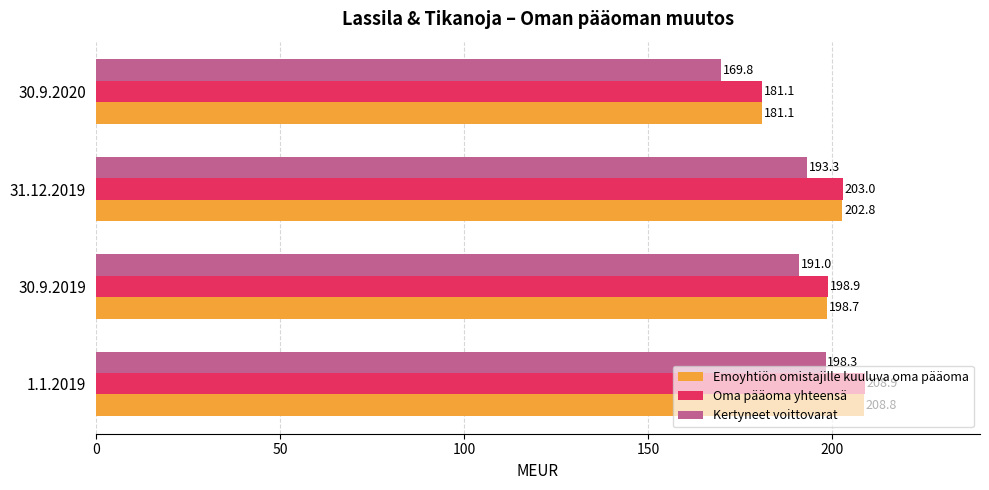

What is the difference between the Oma pääoma yhteensä values at 1.1.2019 and 31.12.2019?

5.9